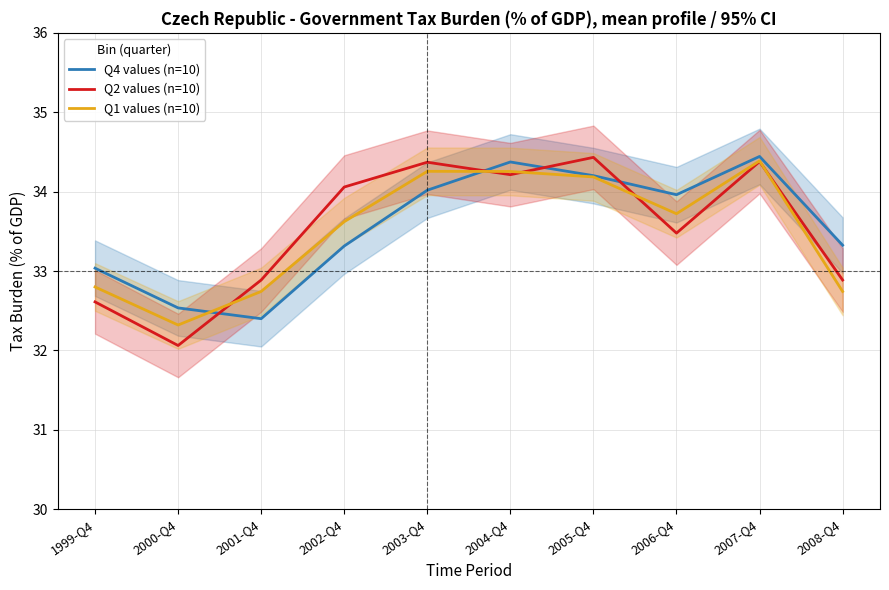

What is the label of the 1st point from the left?

1999-Q4